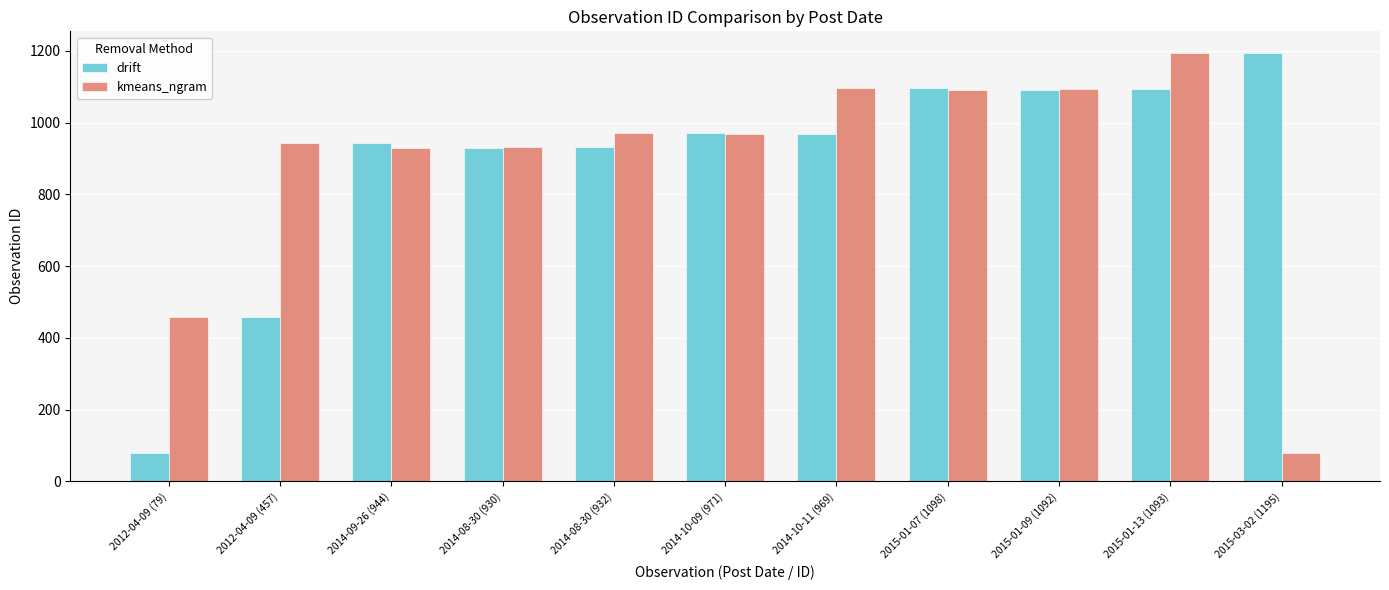

Which category has the lowest value in the drift series?

2012-04-09 (79)